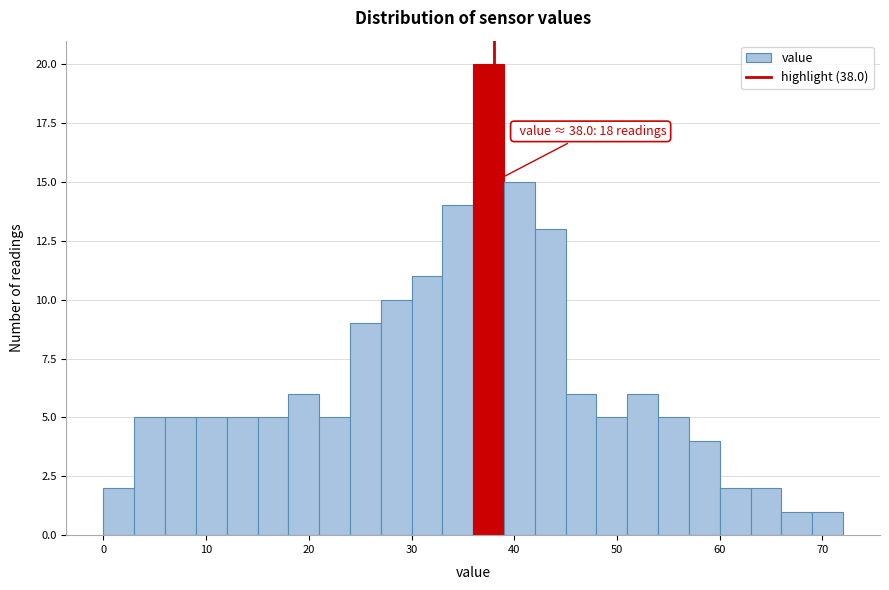

Read against the x-axis, roughly where is the centre of the tallest bar?

38